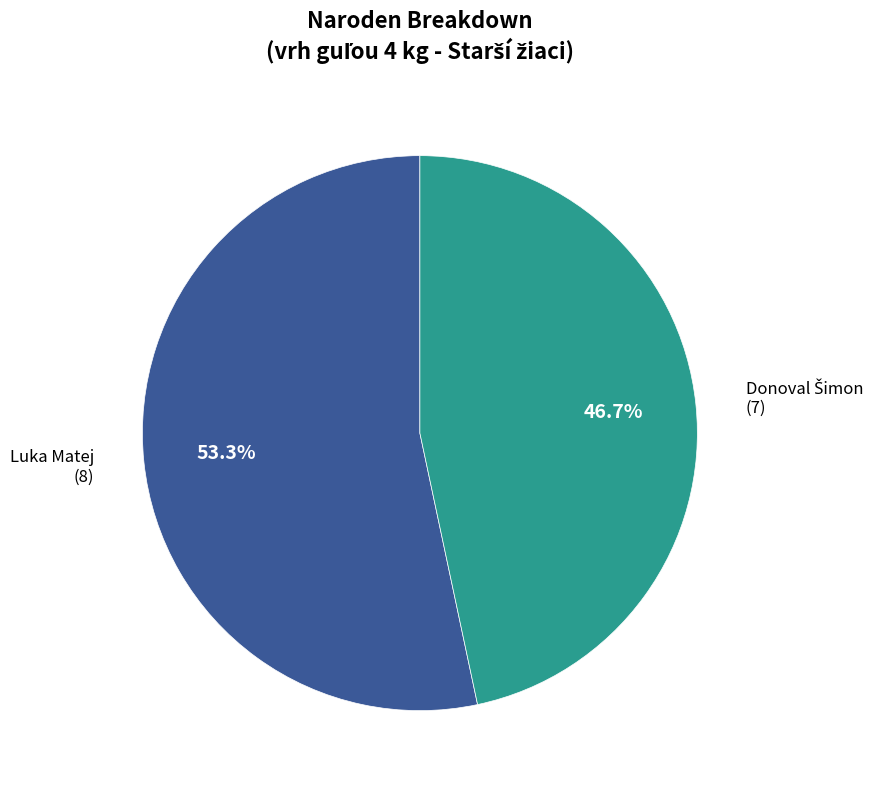

Is it true that Luka Matej is 53% of the pie?

True